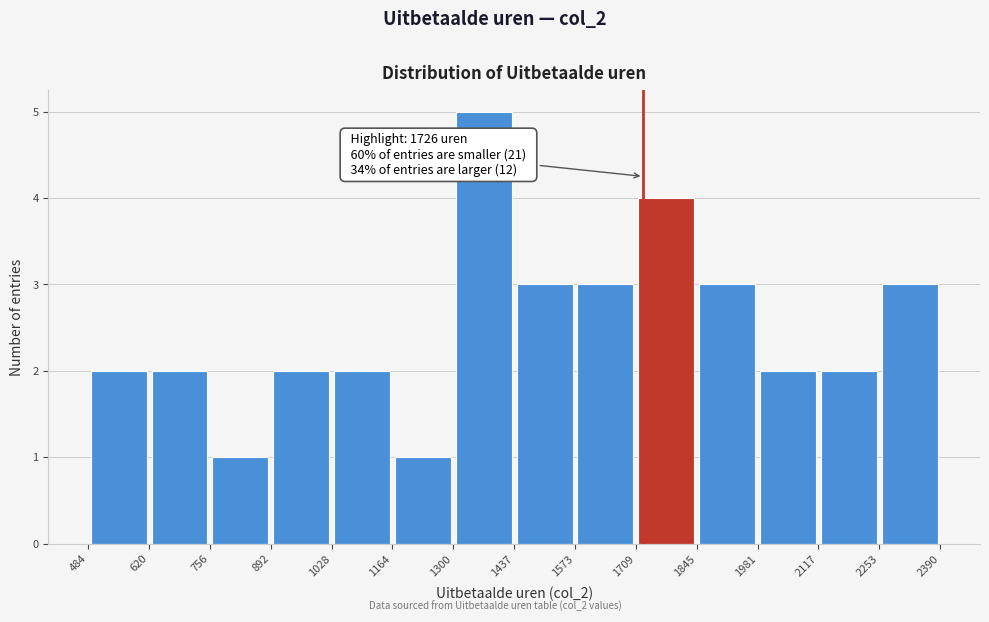

Which range on the x-axis has the tallest bar?

1300 to 1437